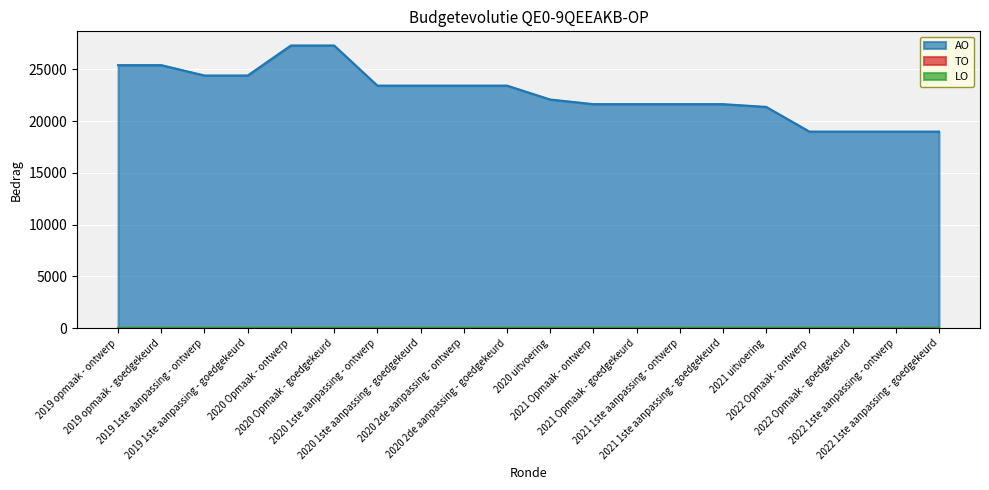

How many lines are shown in the chart?

3